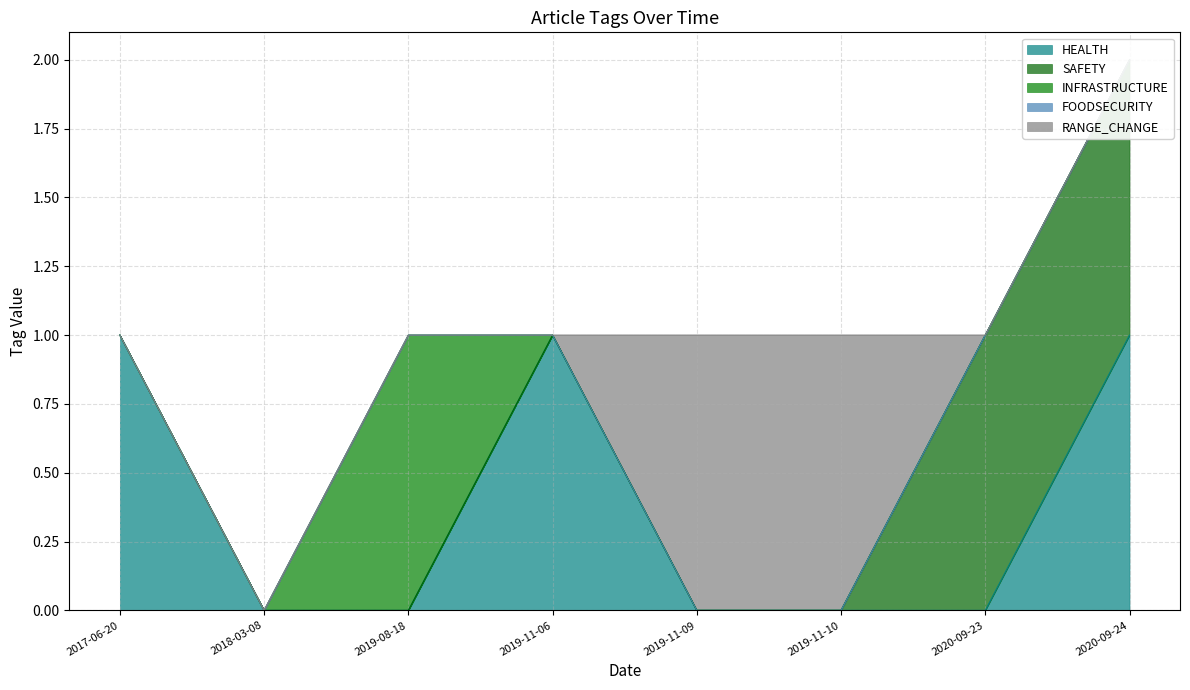

Reading left to right, transcribe all the data shown in this chart.

HEALTH: 2019-11-10=0	2020-09-23=0	2018-03-08=0	2017-06-20=1	2020-09-24=1	2019-11-09=0	2019-11-06=1	2019-08-18=0
SAFETY: 2019-11-10=0	2020-09-23=1	2018-03-08=0	2017-06-20=0	2020-09-24=1	2019-11-09=0	2019-11-06=0	2019-08-18=0
INFRASTRUCTURE: 2019-11-10=0	2020-09-23=0	2018-03-08=0	2017-06-20=0	2020-09-24=0	2019-11-09=0	2019-11-06=0	2019-08-18=1
FOODSECURITY: 2019-11-10=0	2020-09-23=0	2018-03-08=0	2017-06-20=0	2020-09-24=0	2019-11-09=0	2019-11-06=0	2019-08-18=0
RANGE_CHANGE: 2019-11-10=1	2020-09-23=0	2018-03-08=0	2017-06-20=0	2020-09-24=0	2019-11-09=1	2019-11-06=0	2019-08-18=0